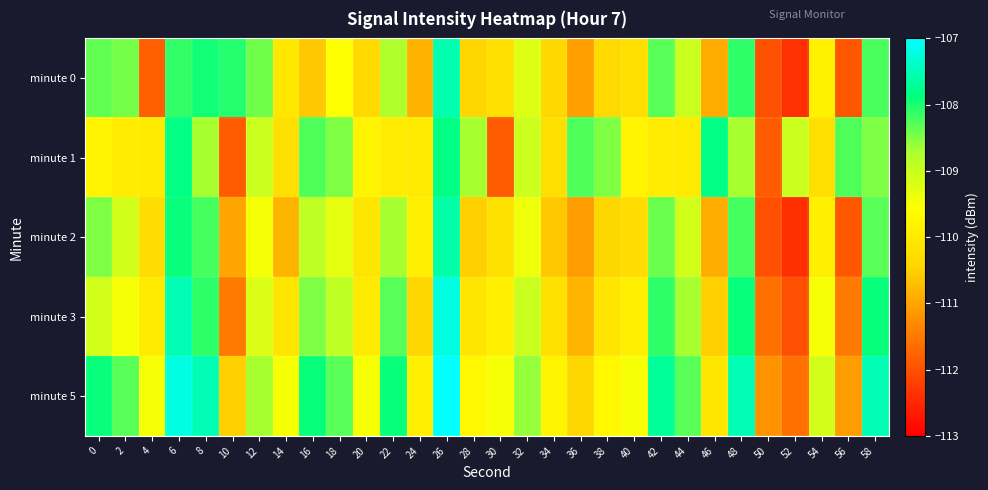

Reading left to right, list all the values displayed in this chart.

minute 0: 0=-108.3	2=-108.4	4=-111.8	6=-108.1	8=-107.9	10=-108.0	12=-108.4	14=-110.1	16=-110.6	18=-109.6	20=-110.4	22=-108.8	24=-110.8	26=-107.5	28=-110.4	30=-110.2	32=-109.2	34=-110.4	36=-111.0	38=-110.4	40=-110.2	42=-108.3	44=-109.0	46=-110.9	48=-108.1	50=-112.0	52=-112.4	54=-109.9	56=-111.9	58=-108.2
minute 1: 0=-109.8	2=-110.0	4=-110.0	6=-107.8	8=-108.7	10=-111.9	12=-109.0	14=-110.3	16=-108.3	18=-108.5	20=-109.8	22=-110.0	24=-110.0	26=-107.8	28=-108.7	30=-111.9	32=-109.0	34=-110.3	36=-108.3	38=-108.5	40=-109.8	42=-110.0	44=-110.0	46=-107.8	48=-108.7	50=-111.9	52=-109.0	54=-110.3	56=-108.3	58=-108.5
minute 2: 0=-108.5	2=-109.1	4=-110.3	6=-107.9	8=-108.2	10=-111.0	12=-109.5	14=-110.8	16=-108.9	18=-109.3	20=-110.1	22=-108.7	24=-109.9	26=-107.6	28=-110.5	30=-110.2	32=-109.4	34=-110.6	36=-111.1	38=-110.4	40=-110.3	42=-108.4	44=-109.1	46=-110.9	48=-108.2	50=-112.0	52=-112.4	54=-109.9	56=-111.9	58=-108.3
minute 3: 0=-109.1	2=-109.5	4=-110.0	6=-107.5	8=-108.1	10=-111.5	12=-109.2	14=-110.1	16=-108.5	18=-108.9	20=-110.0	22=-108.3	24=-110.4	26=-107.2	28=-110.1	30=-109.9	32=-109.0	34=-110.2	36=-110.8	38=-110.1	40=-109.9	42=-108.1	44=-108.7	46=-110.5	48=-107.9	50=-111.6	52=-112.0	54=-109.5	56=-111.5	58=-107.9
minute 5: 0=-107.9	2=-108.3	4=-109.5	6=-107.2	8=-107.5	10=-110.5	12=-108.7	14=-109.5	16=-107.9	18=-108.3	20=-109.5	22=-107.9	24=-109.9	26=-106.8	28=-109.7	30=-109.5	32=-108.6	34=-109.8	36=-110.4	38=-109.7	40=-109.5	42=-107.7	44=-108.3	46=-110.1	48=-107.5	50=-111.2	52=-111.6	54=-109.1	56=-111.1	58=-107.5